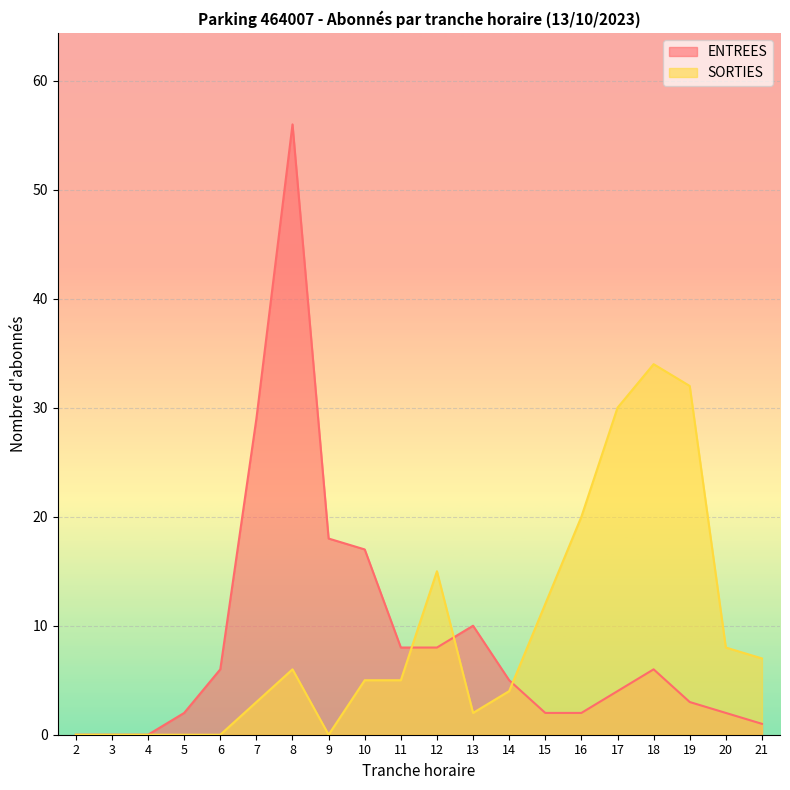

Between which two adjacent categories do SORTIES and ENTREES first intersect?

11 and 12